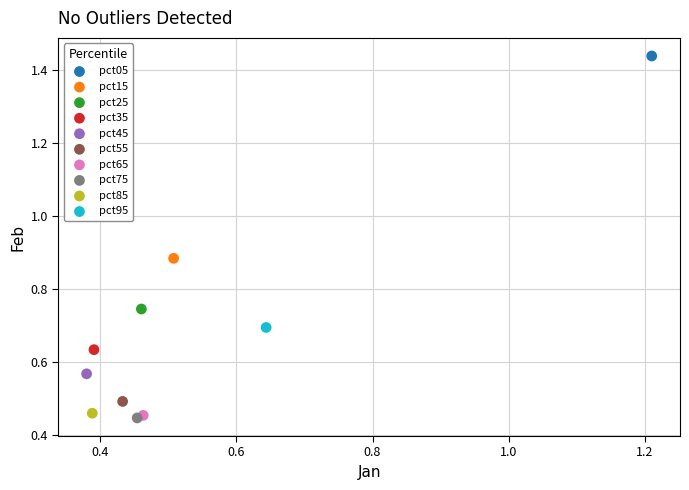

What are all the series names shown in the legend?

pct05, pct15, pct25, pct35, pct45, pct55, pct65, pct75, pct85, pct95